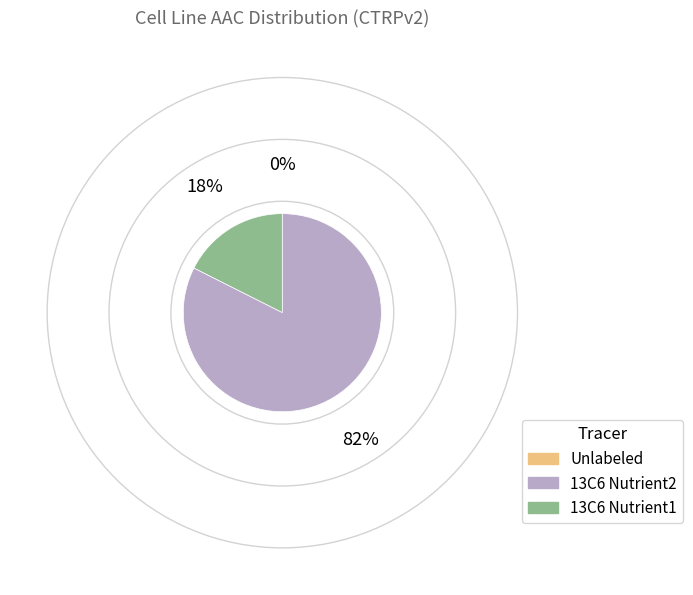

Does any single category account for the majority?

Yes